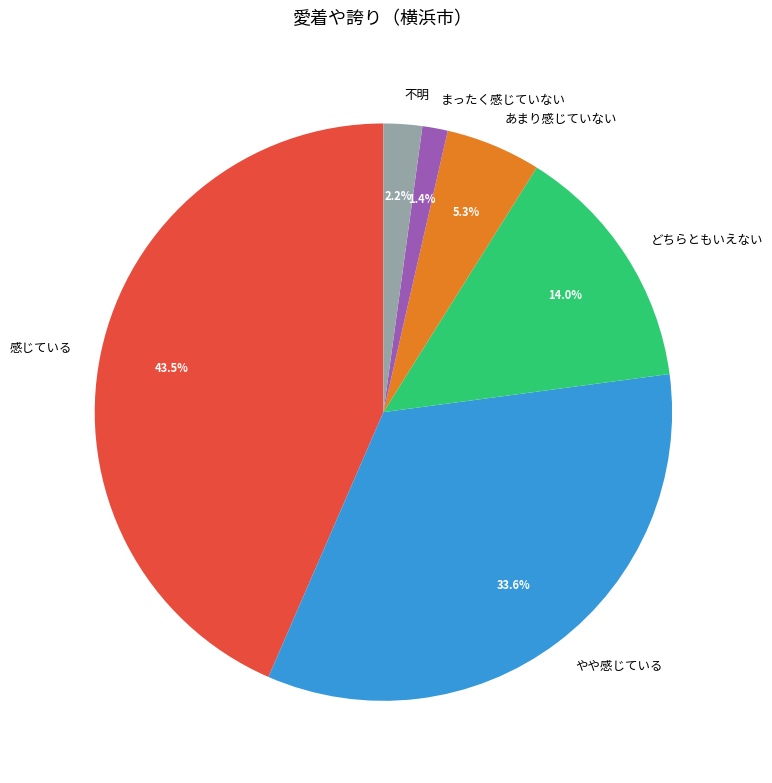

What percentage do 不明 and やや感じている together represent?

35.8%